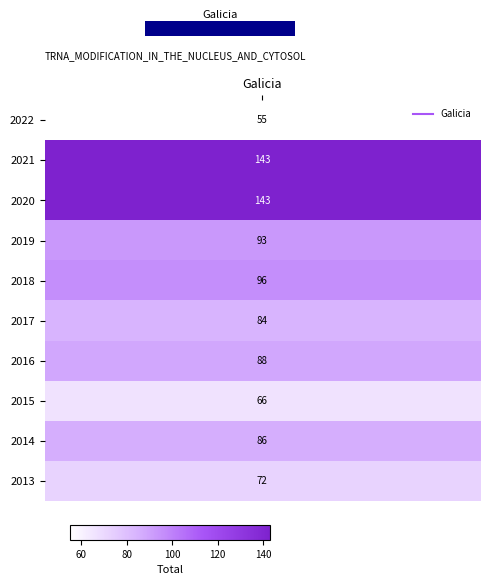

The chart shows a value of 25 at 2022. True or false?

False